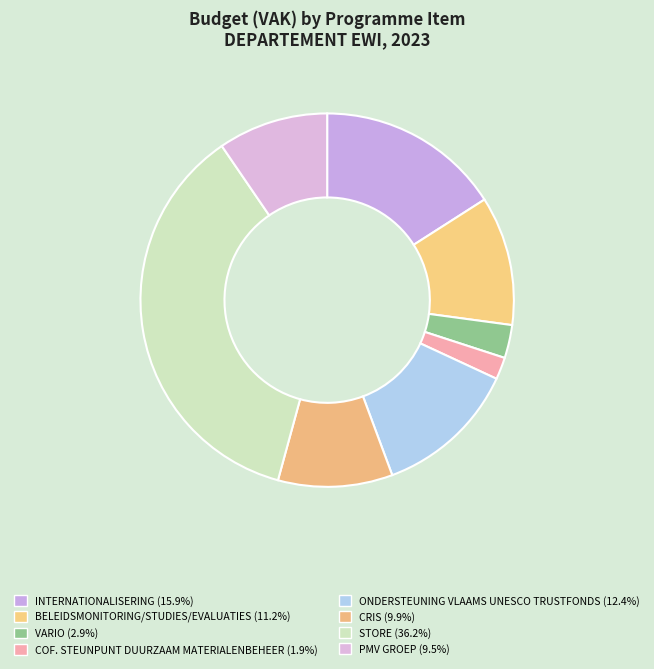

Does STORE represent more than half of the total?

No